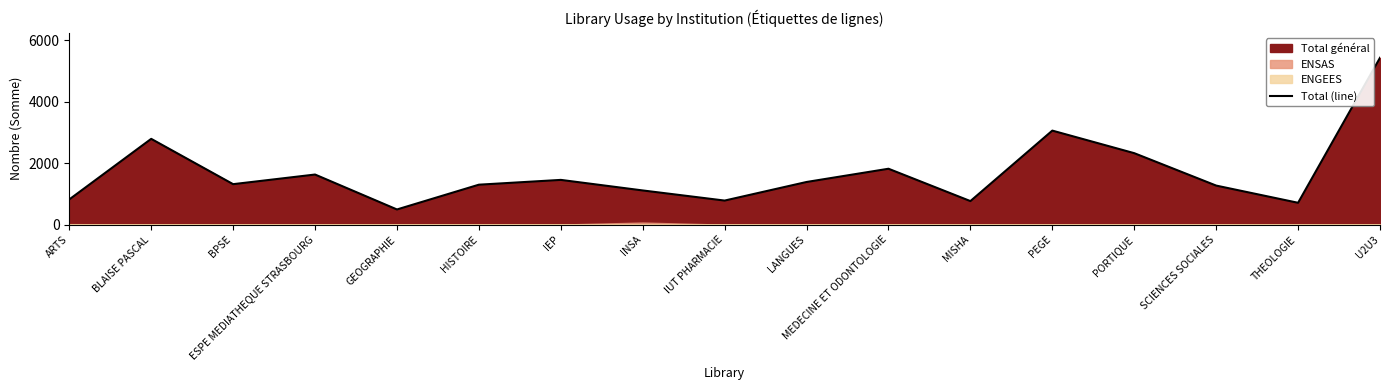

Rank the categories by value from highest to lowest.

U2U3, PEGE, BLAISE PASCAL, PORTIQUE, MEDECINE ET ODONTOLOGIE, ESPE MEDIATHEQUE STRASBOURG, IEP, LANGUES, BPSE, HISTOIRE, SCIENCES SOCIALES, INSA, ARTS, IUT PHARMACIE, MISHA, THEOLOGIE, GEOGRAPHIE